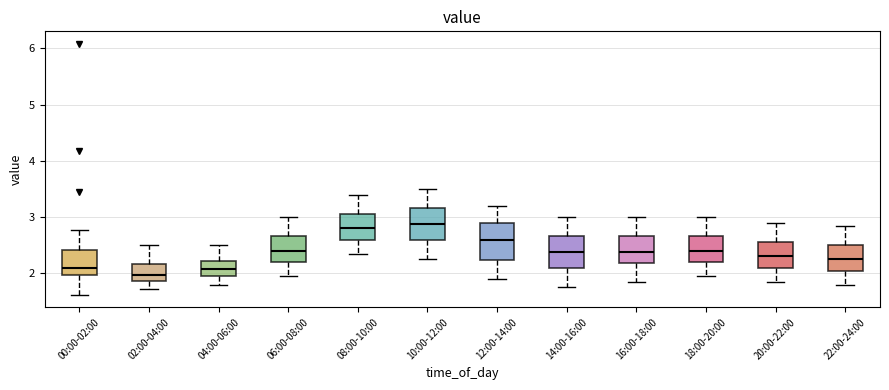

Reading left to right, read every box against the y-axis: the position of its median line, the range the box covers, and the ends of its whiskers. The values are not printed on the chart, so give them approximately, as read against the axis.

00:00-02:00: median 2.1, box 2.0 to 2.4, whiskers 1.6 to 2.8
02:00-04:00: median 2.0, box 1.9 to 2.2, whiskers 1.7 to 2.5
04:00-06:00: median 2.1, box 2.0 to 2.2, whiskers 1.8 to 2.5
06:00-08:00: median 2.4, box 2.2 to 2.7, whiskers 2.0 to 3.0
08:00-10:00: median 2.8, box 2.6 to 3.1, whiskers 2.4 to 3.4
10:00-12:00: median 2.9, box 2.6 to 3.2, whiskers 2.3 to 3.5
12:00-14:00: median 2.6, box 2.2 to 2.9, whiskers 1.9 to 3.2
14:00-16:00: median 2.4, box 2.1 to 2.7, whiskers 1.8 to 3.0
16:00-18:00: median 2.4, box 2.2 to 2.7, whiskers 1.9 to 3.0
18:00-20:00: median 2.4, box 2.2 to 2.7, whiskers 2.0 to 3.0
20:00-22:00: median 2.3, box 2.1 to 2.6, whiskers 1.9 to 2.9
22:00-24:00: median 2.3, box 2.1 to 2.5, whiskers 1.8 to 2.9